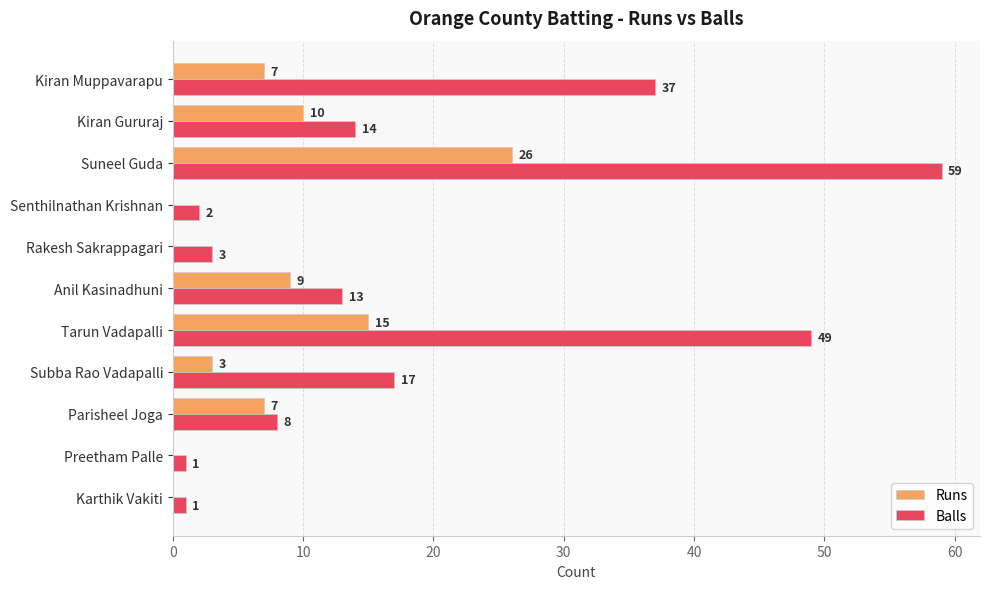

Is it true that Balls equals 49 at Tarun Vadapalli?

True